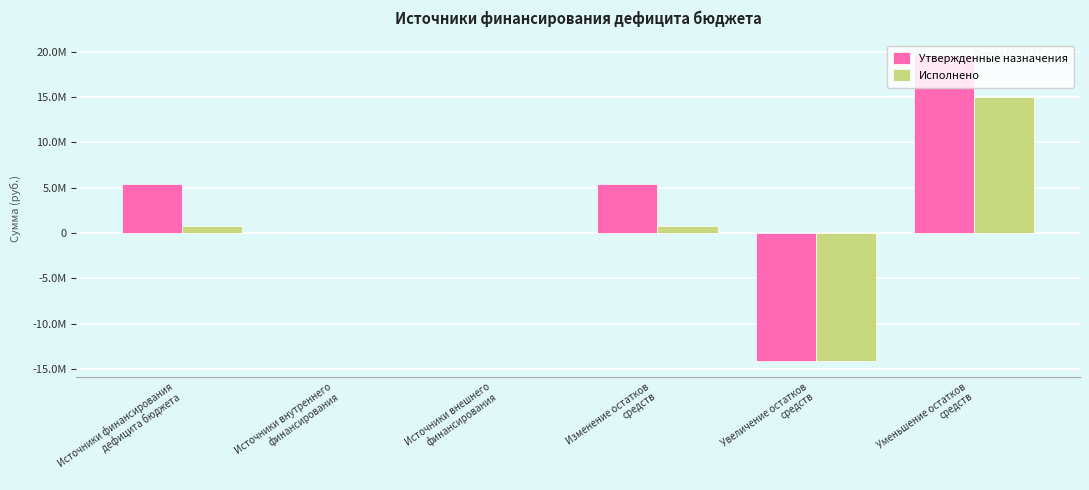

What is the sum of all Утвержденные назначения values?

16372595.5